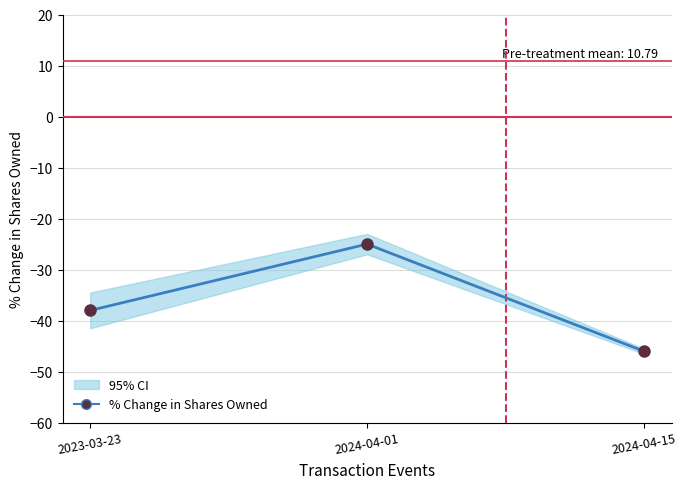

List the labels in order of value, largest first.

2024-04-01, 2023-03-23, 2024-04-15